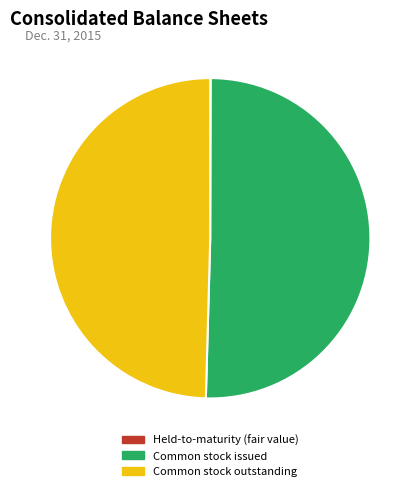

Which category has the biggest portion of the pie?

Common stock issued